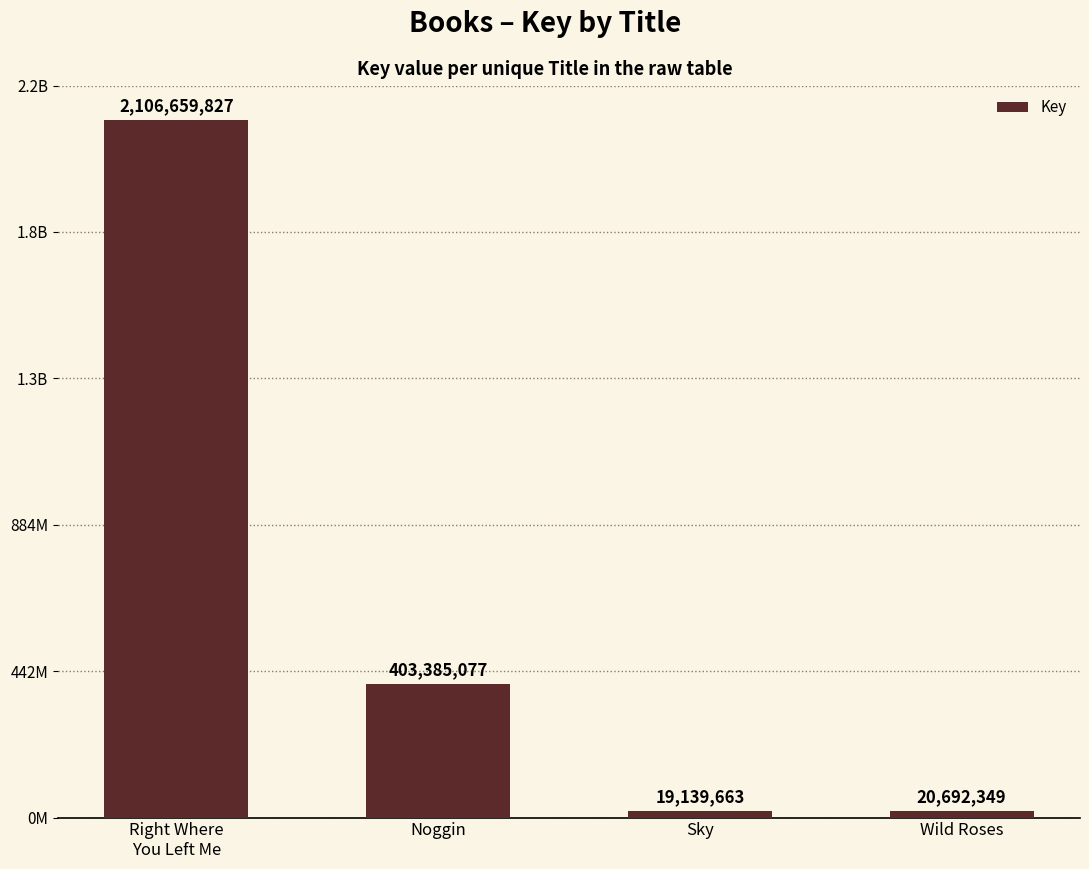

Are the bars horizontal?

No